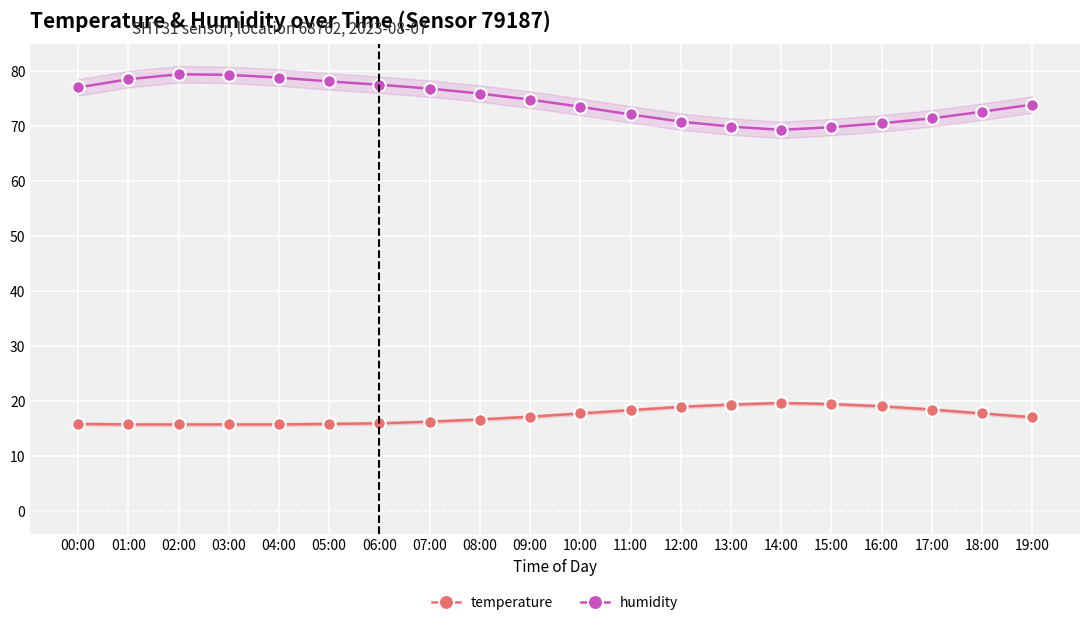

True or false: temperature has more than 1 points higher than both neighbors.

False